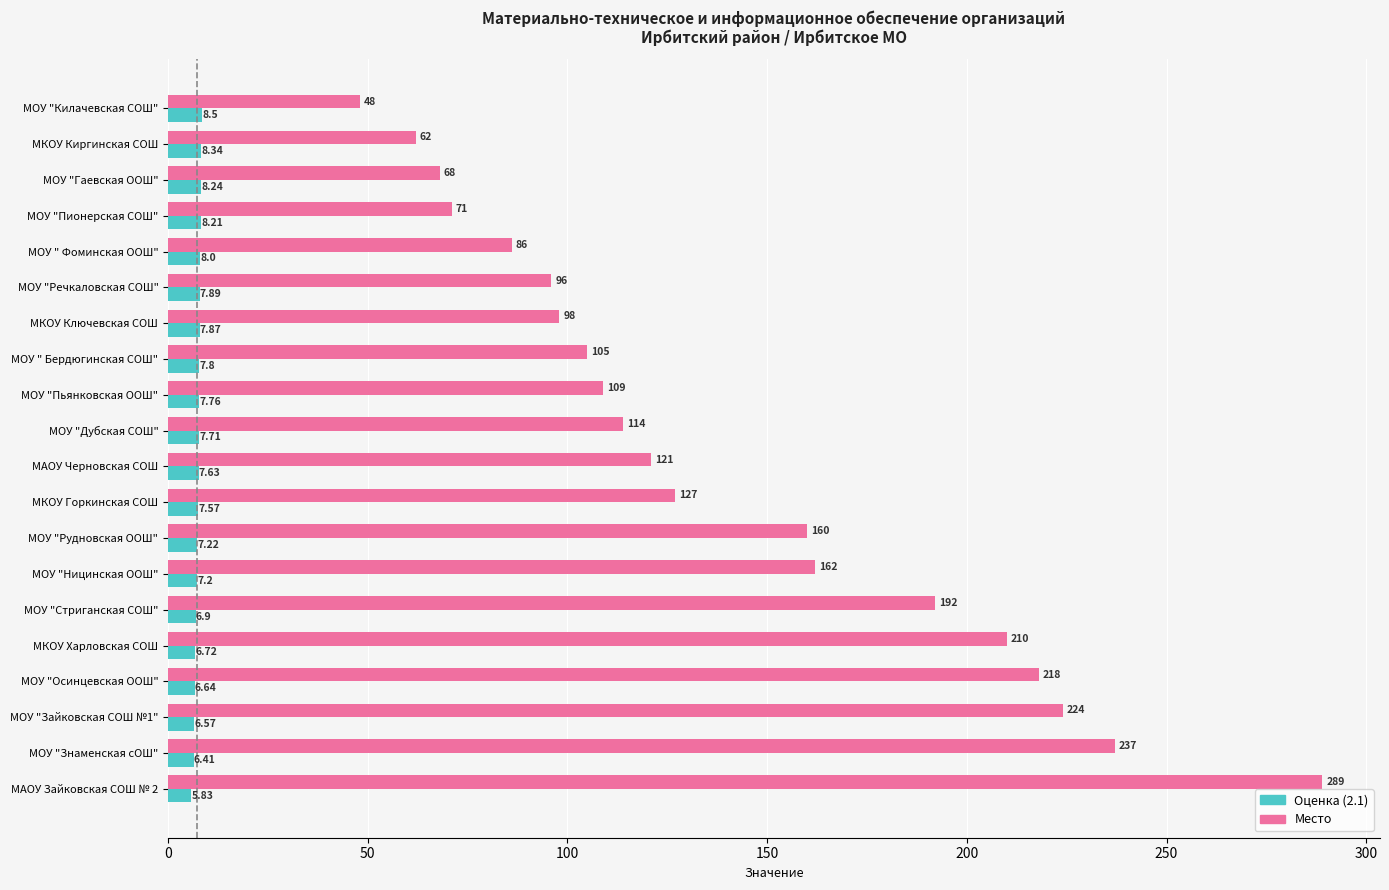

At which label is Место closest to 168?

МОУ "Ницинская ООШ"